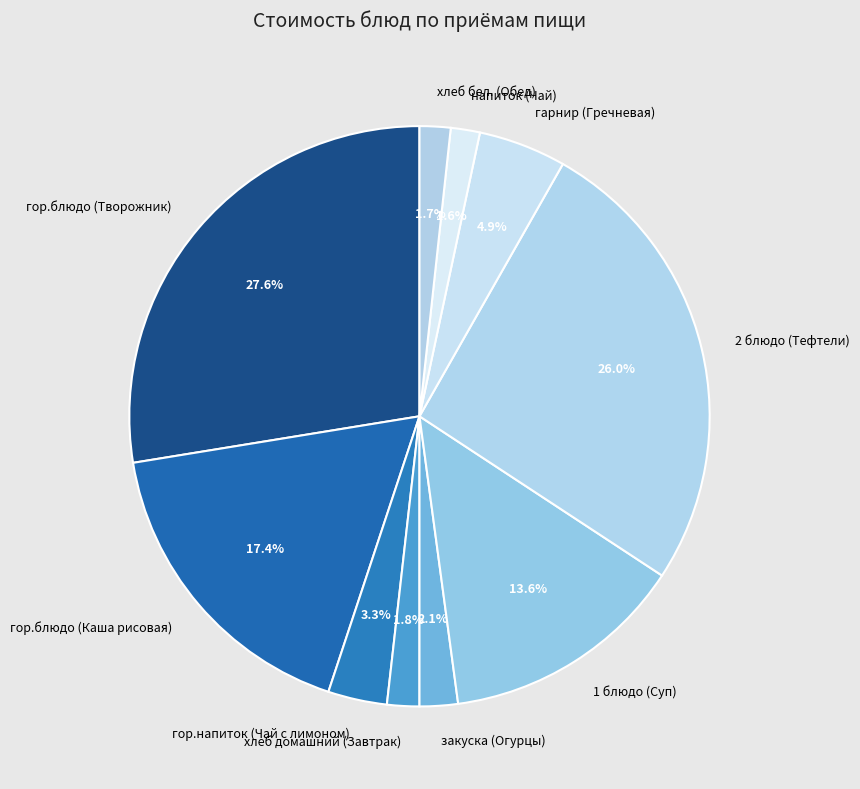

How many slices are in this pie chart?

10